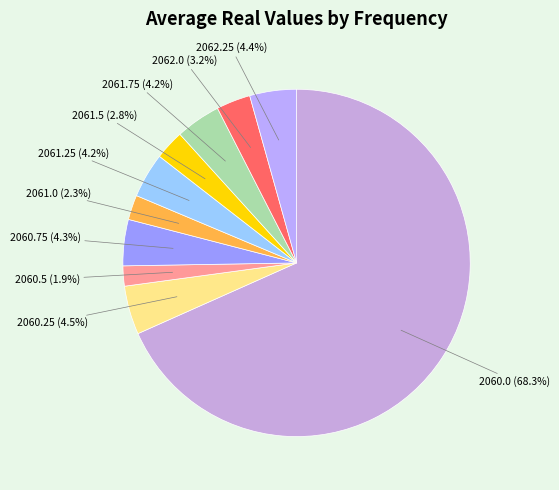

Is there any slice that represents more than half of the pie?

Yes